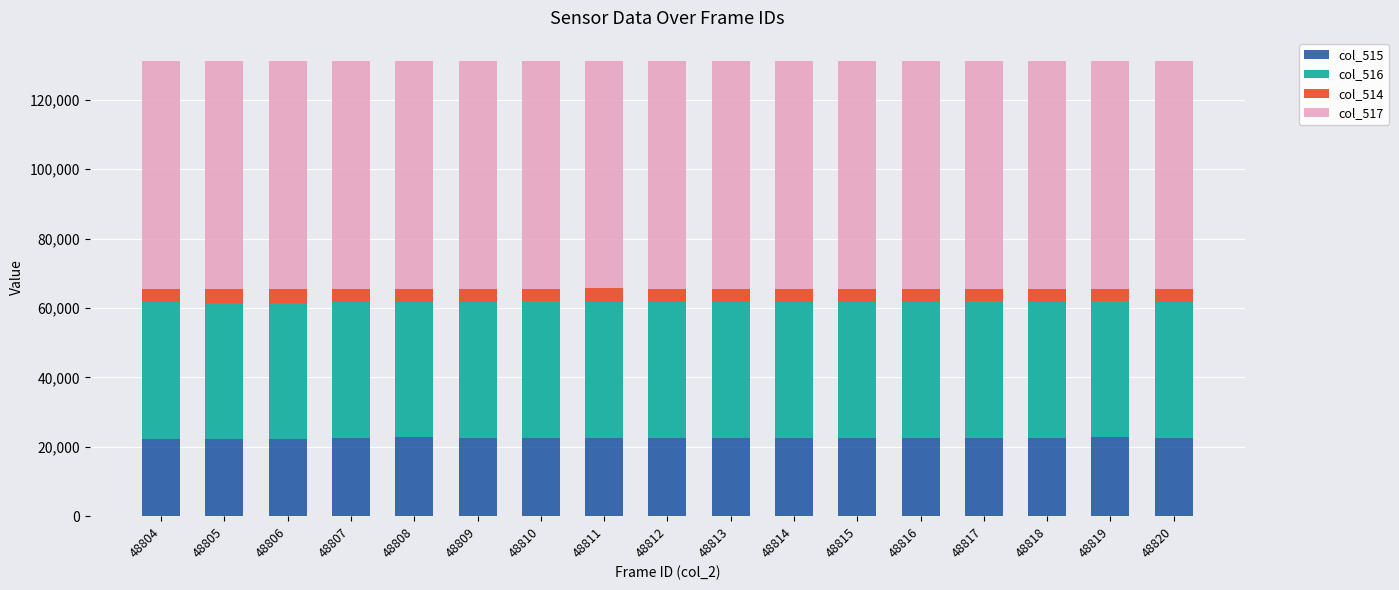

What is the maximum value for col_515?

22752